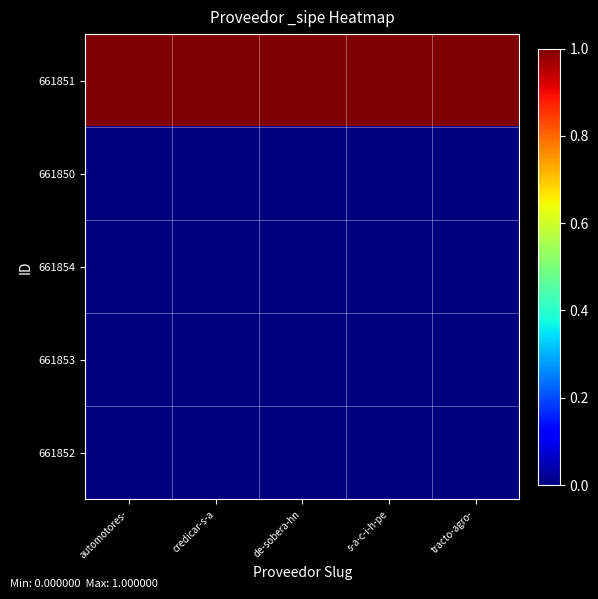

Reading left to right, extract all data points from this chart.

661851: automotores-=1	credicar-s-a=1	de-sobera-hn=1	s-a-c-i-h-pe=1	tracto-agro-=1
661850: automotores-=0	credicar-s-a=0	de-sobera-hn=0	s-a-c-i-h-pe=0	tracto-agro-=0
661854: automotores-=0	credicar-s-a=0	de-sobera-hn=0	s-a-c-i-h-pe=0	tracto-agro-=0
661853: automotores-=0	credicar-s-a=0	de-sobera-hn=0	s-a-c-i-h-pe=0	tracto-agro-=0
661852: automotores-=0	credicar-s-a=0	de-sobera-hn=0	s-a-c-i-h-pe=0	tracto-agro-=0